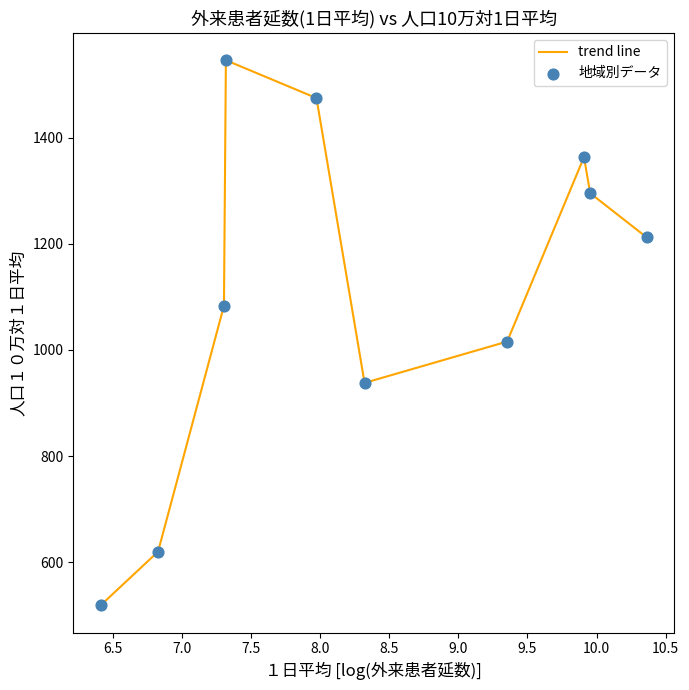

What is the smallest value displayed?

518.8